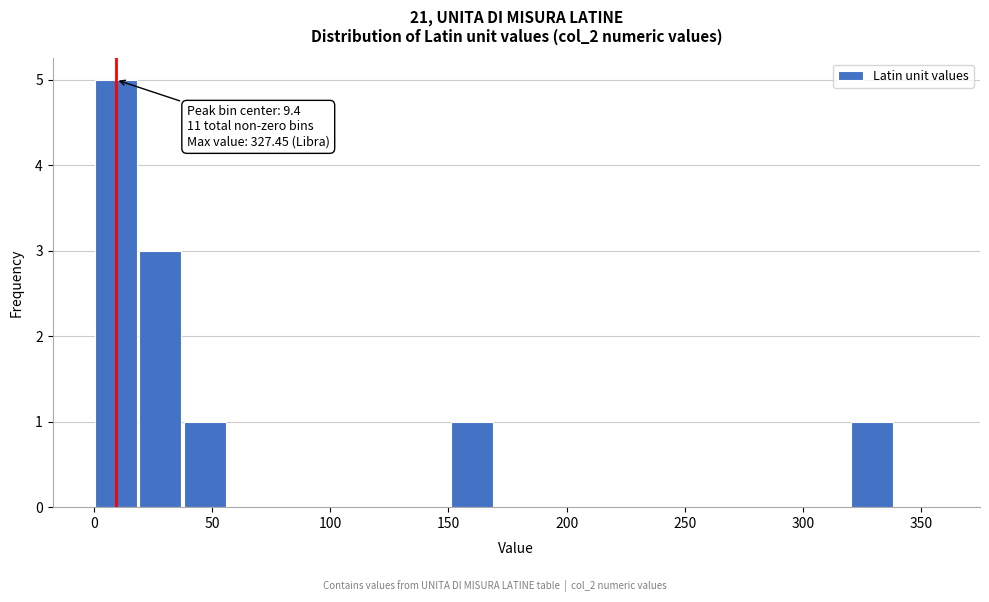

Read against the x-axis, roughly where is the centre of the tallest bar?

10